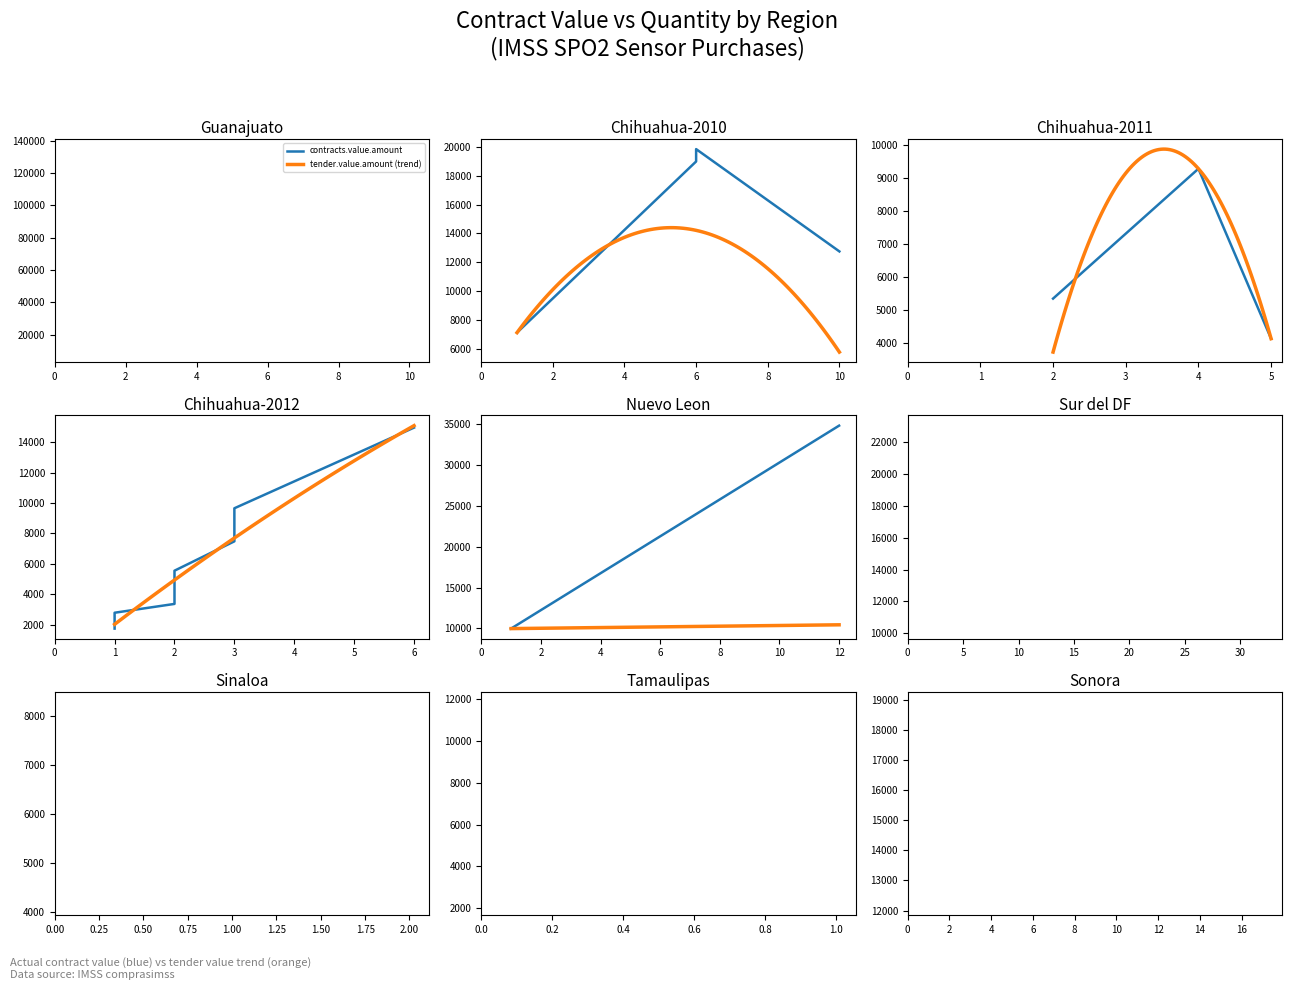

Is the value of tender.value.amount at 6 greater than the value of contracts.value.amount at 3?

No